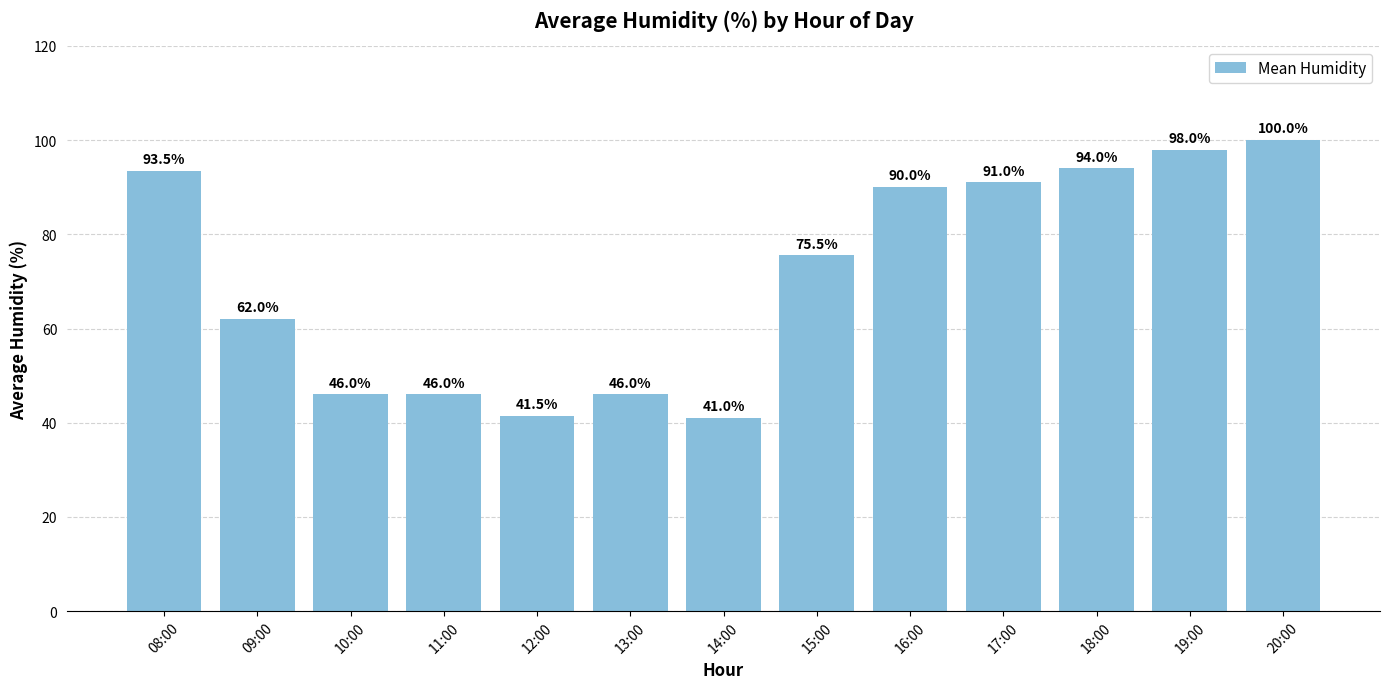

Reading right to left, what are all the values shown in this chart?

100.0	98.0	94.0	91.0	90.0	75.5	41.0	46.0	41.5	46.0	46.0	62.0	93.5